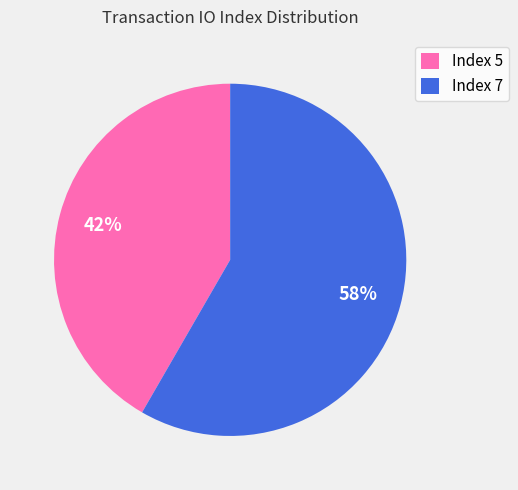

The Index 7 slice represents 69% of the pie. True or false?

False